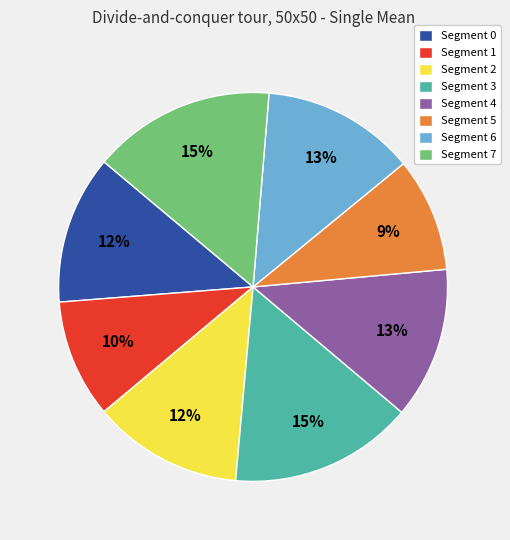

What percentage is the Segment 2 slice, to the nearest percent?

12%